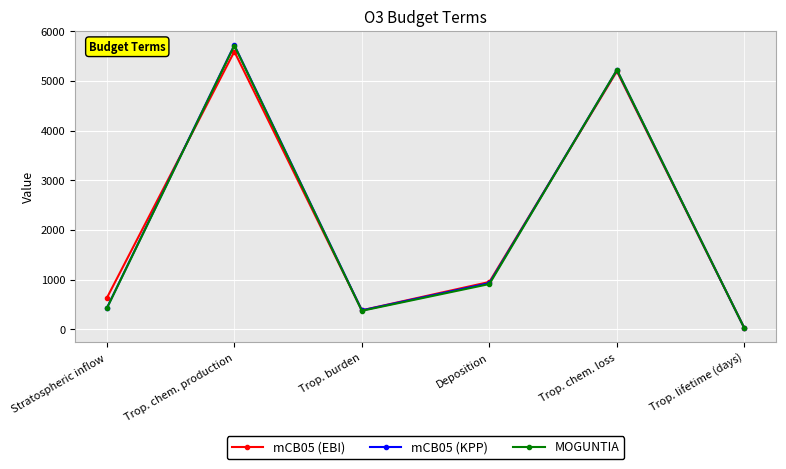

Where is the first local minimum for mCB05 (KPP)?

Trop. burden